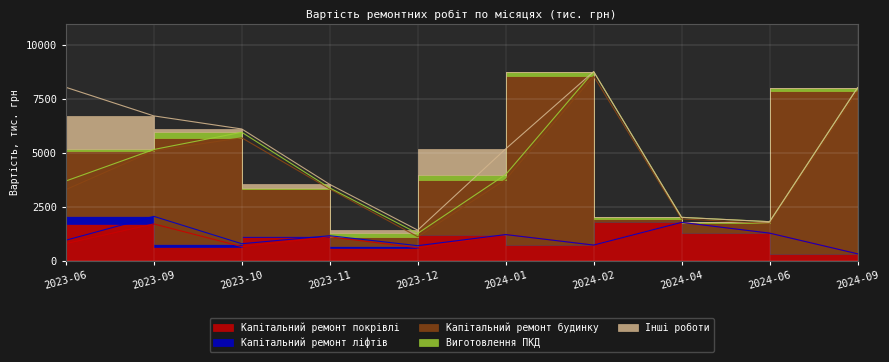

Is it true that Інші роботи equals 305.9 at 2023-10?

True